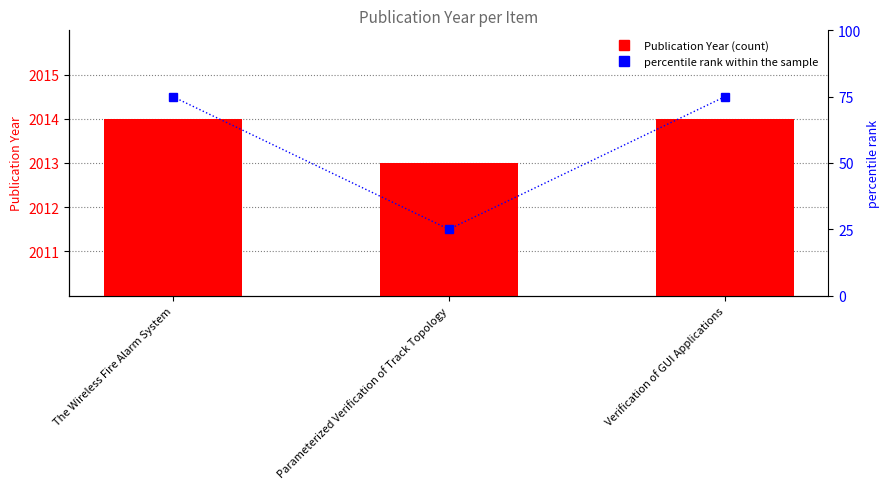

At which label does Publication Year reach its minimum?

Parameterized Verification of Track Topology